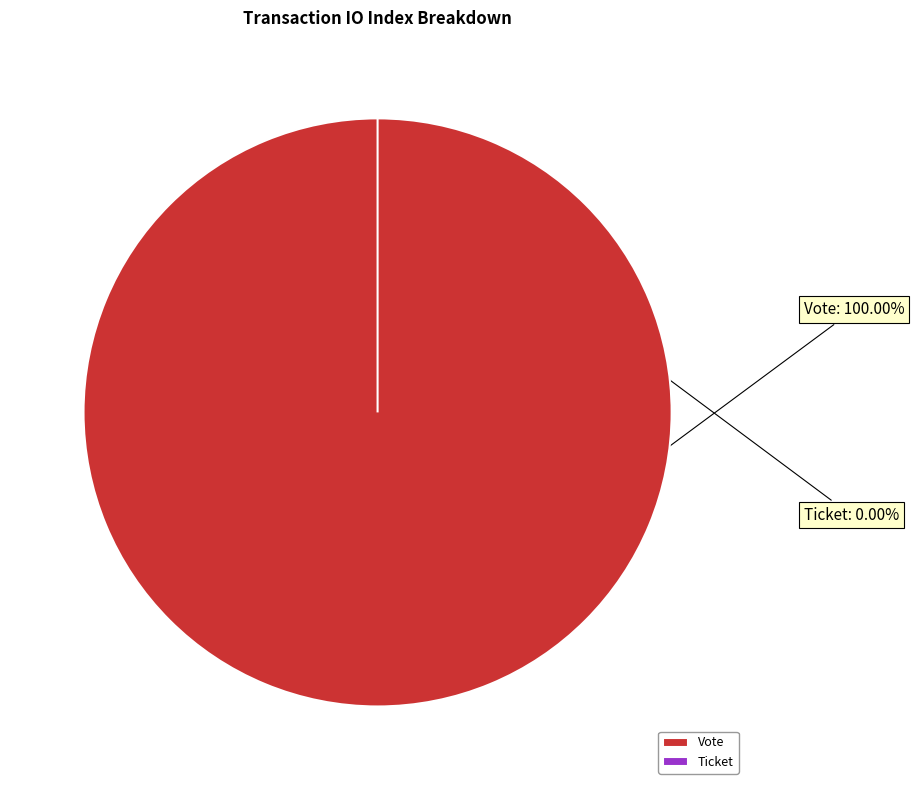

Rank the categories by value from lowest to highest.

Ticket, Vote